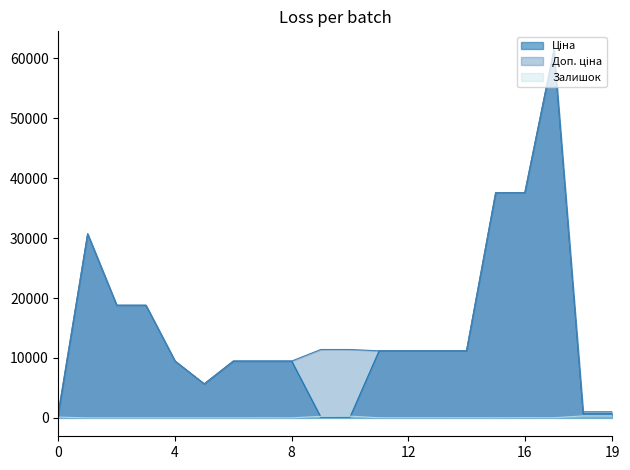

After their last crossing, which series has the higher values: Ціна or Залишок?

Ціна